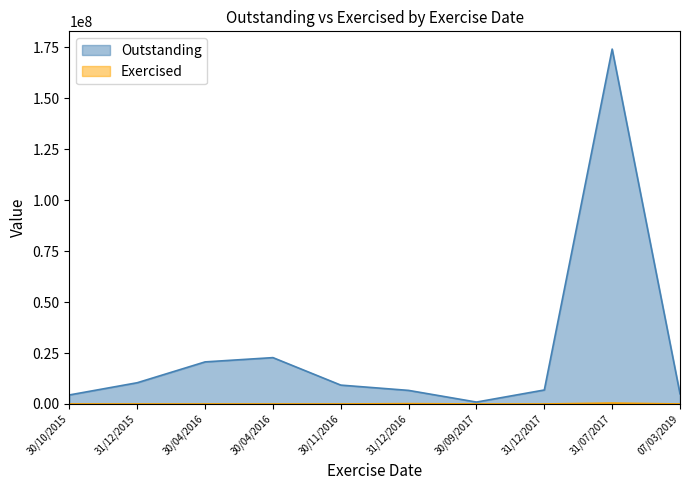

Is the value of Outstanding at 30/10/2015 greater than the value of Exercised at 30/11/2016?

Yes